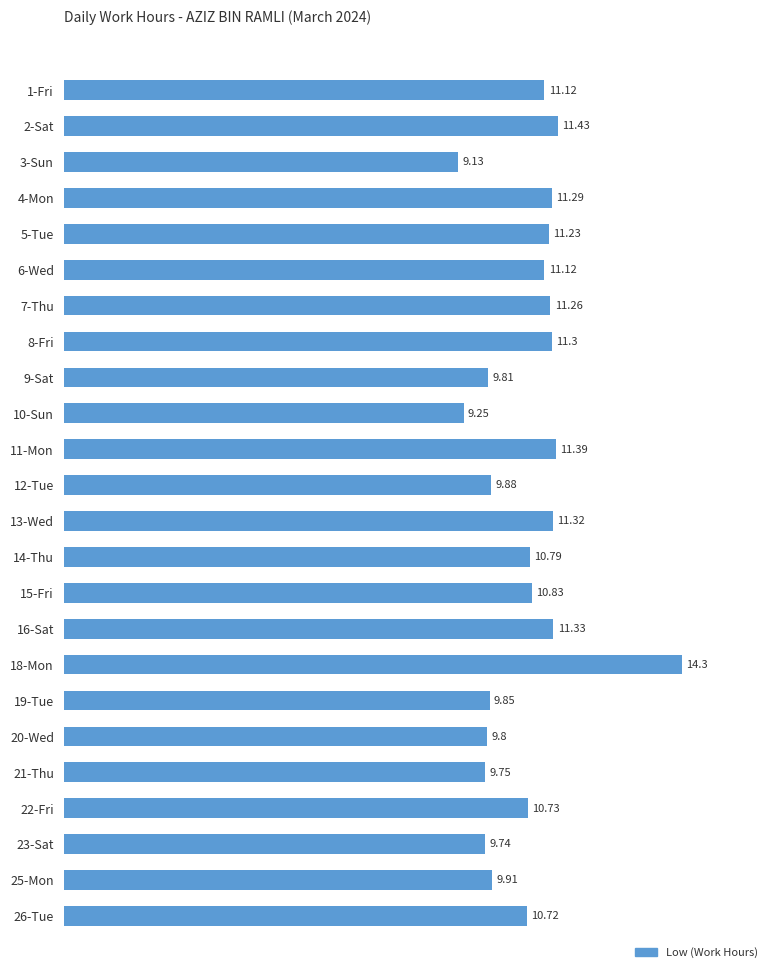

What is the average value?

10.7